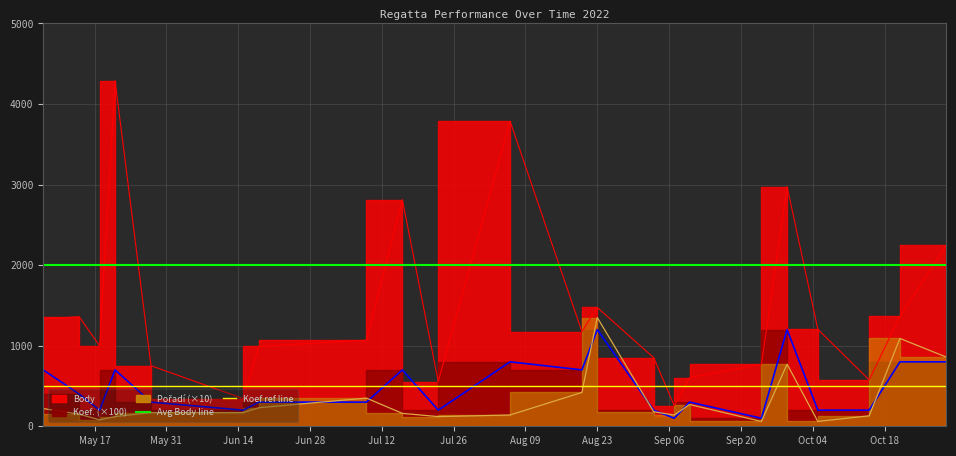

Which has a higher value, May 17 or May 31?

May 17